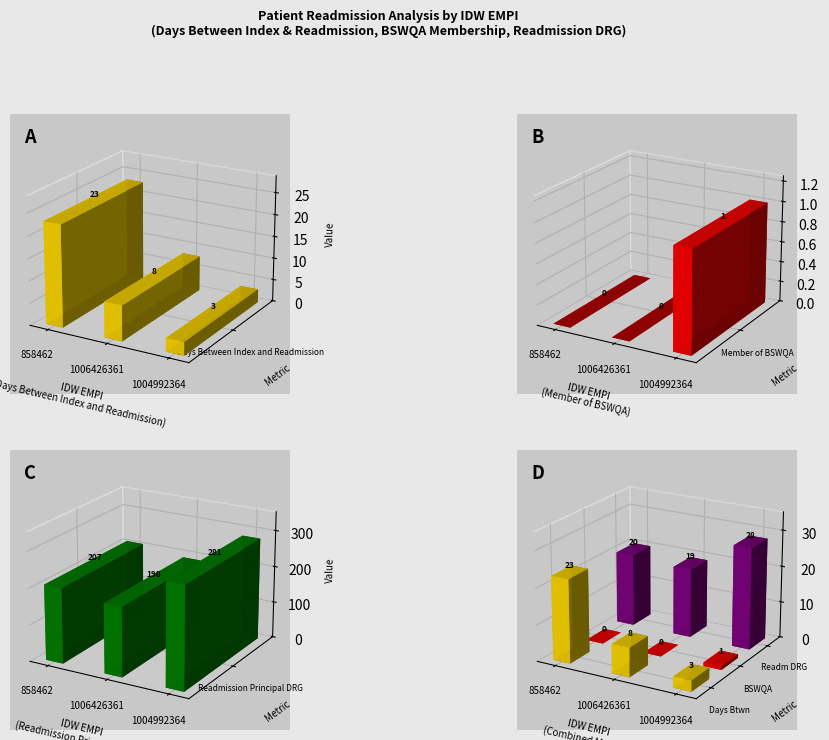

How many series are shown in this chart?

3